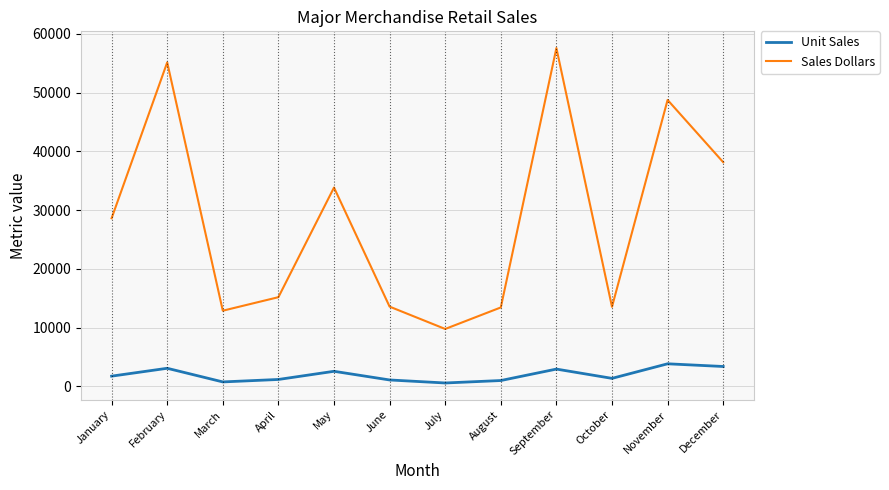

Is the value of Unit Sales at April greater than the value of Sales Dollars at July?

No